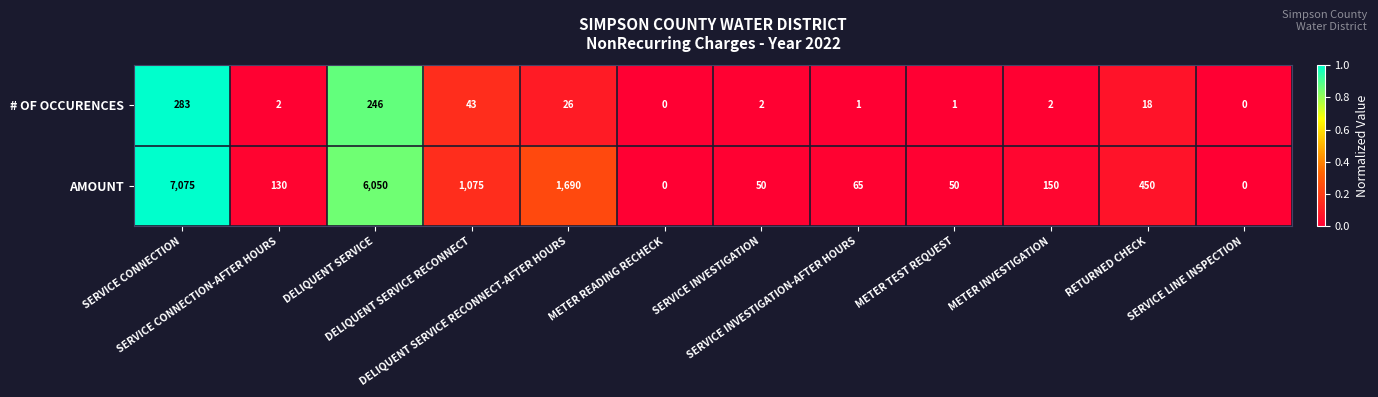

Rank the series at SERVICE CONNECTION-AFTER HOURS from lowest to highest value.

# OF OCCURENCES, AMOUNT